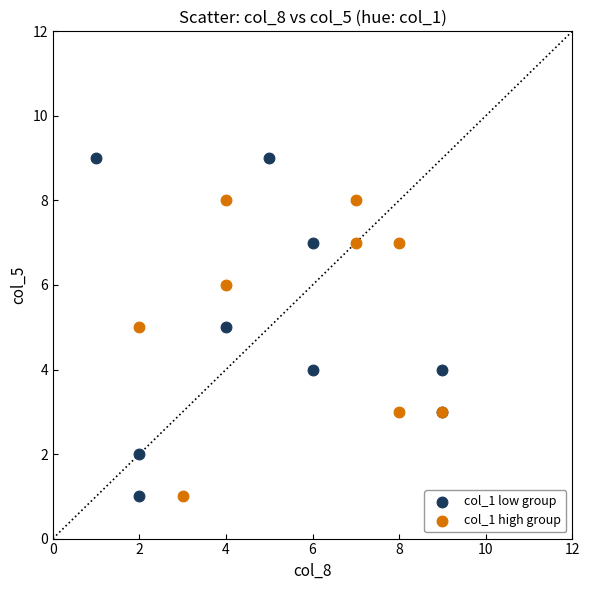

What are all the series names shown in the legend?

col_1 low group, col_1 high group